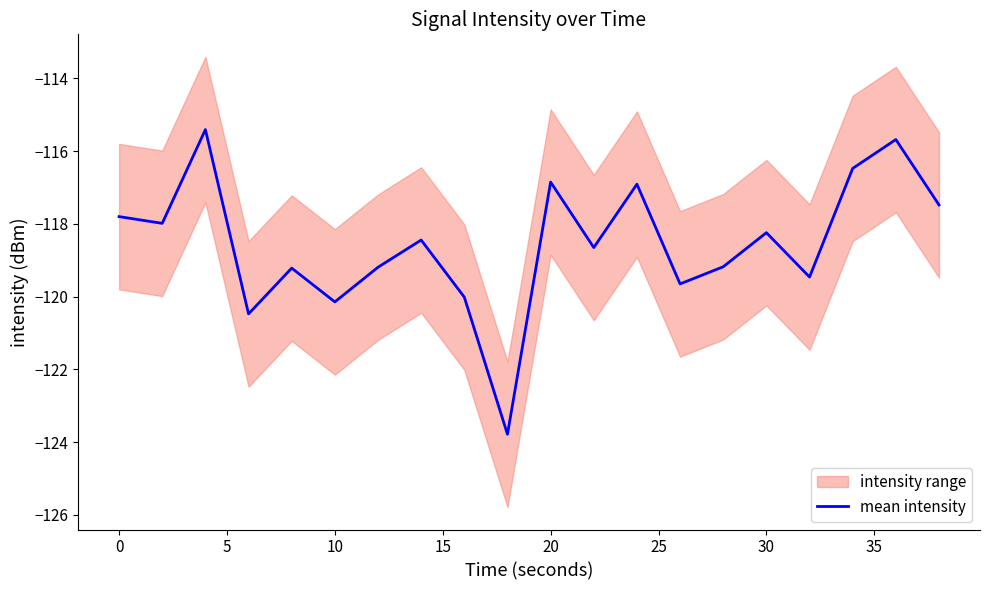

What is the smallest value displayed?

-123.8